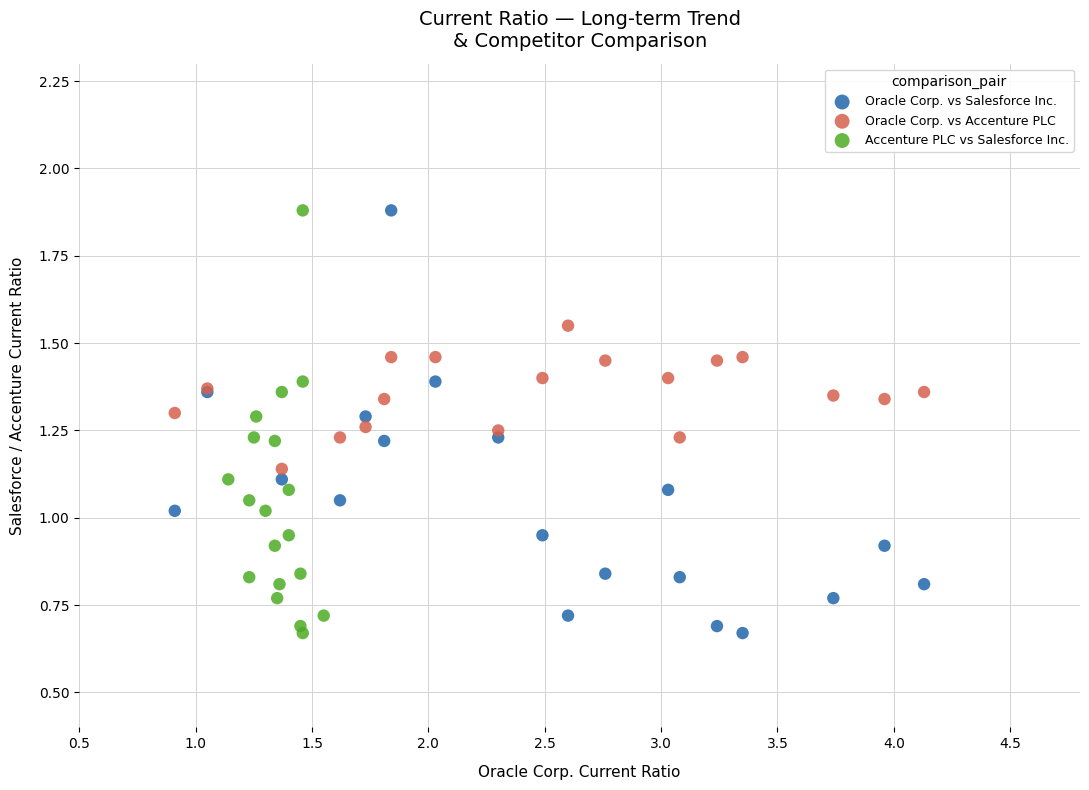

What are all the series names shown in the legend?

Oracle Corp. vs Salesforce Inc., Oracle Corp. vs Accenture PLC, Accenture PLC vs Salesforce Inc.